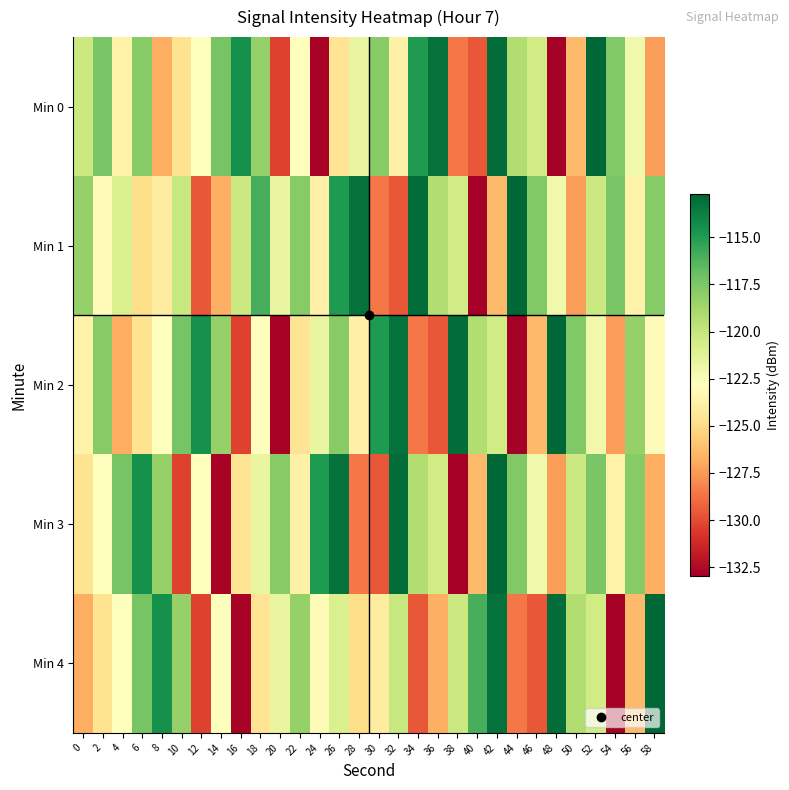

What is the maximum value shown in the chart?

-112.7